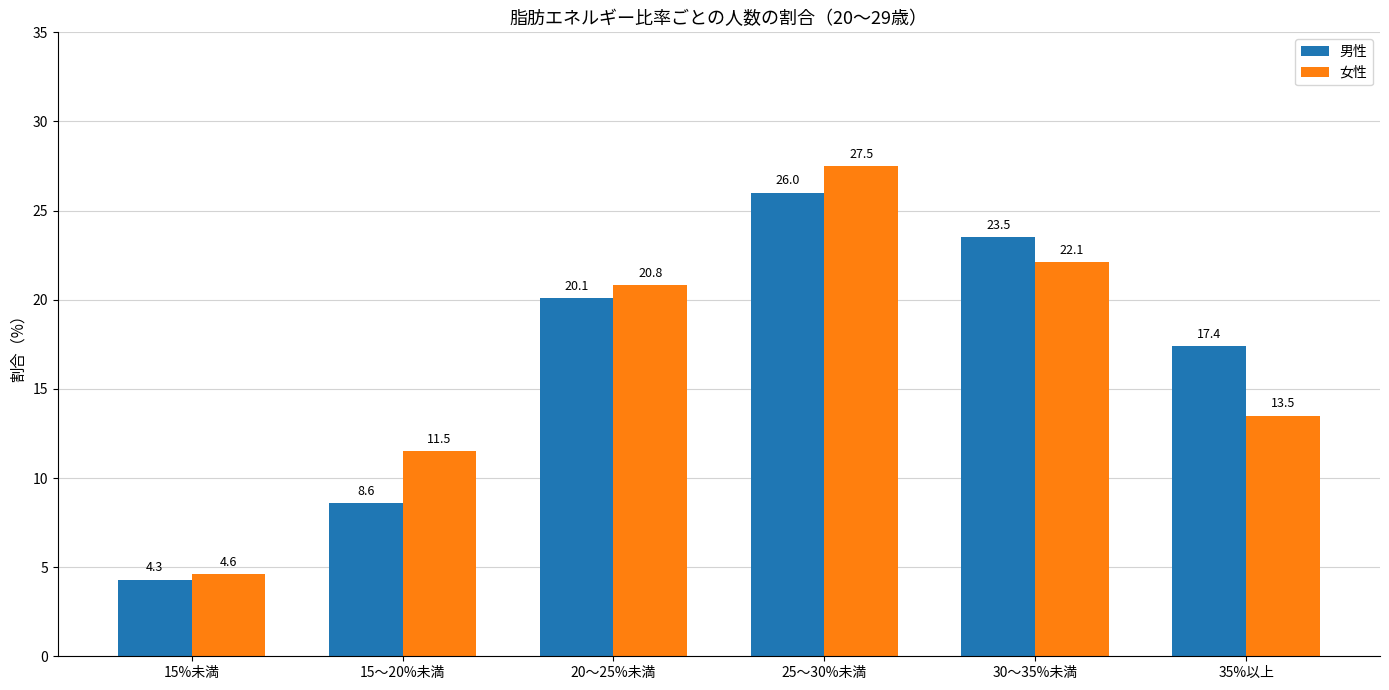

What is the total value across all series at 25～30%未満?

53.5